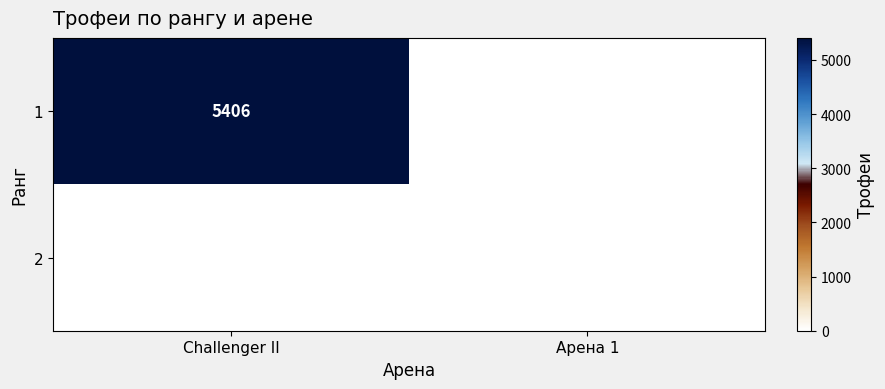

Reading left to right, list all the values displayed in this chart.

1: 5406	0
2: 0	0